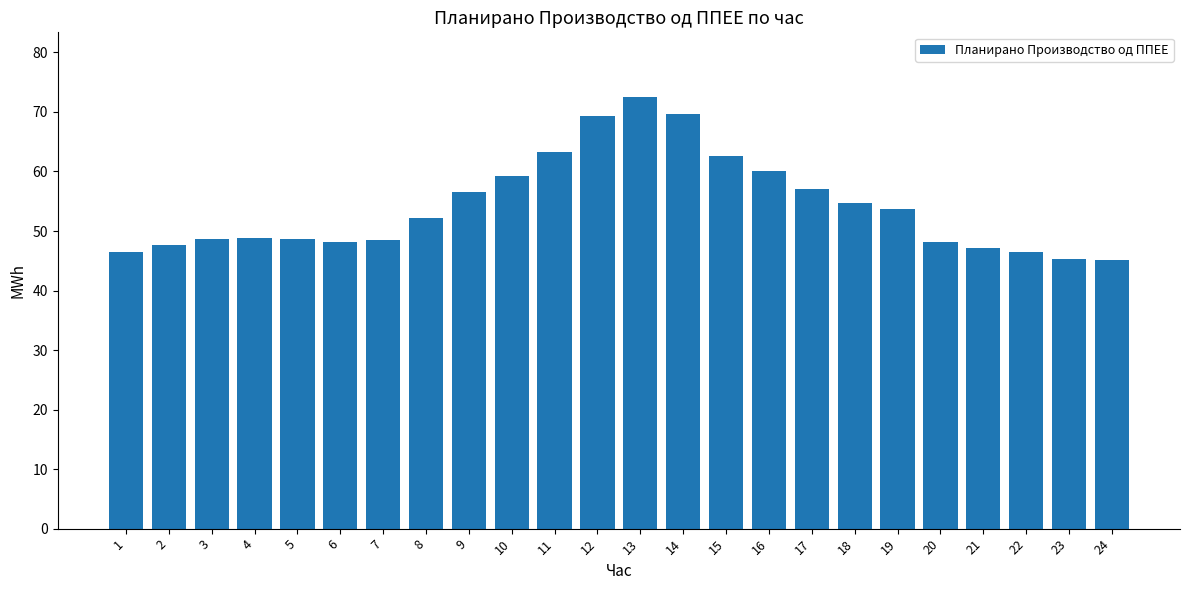

What is the greatest value displayed?

72.5